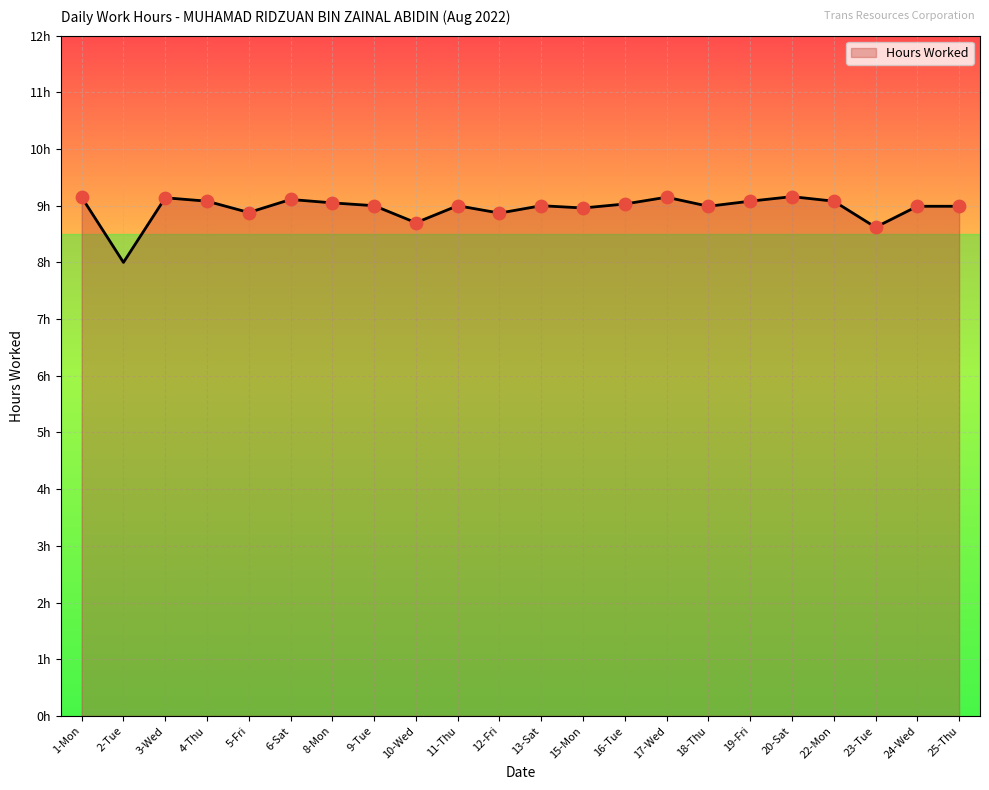

What is the ratio of the value at 17-Wed to the value at 23-Tue?

1.1